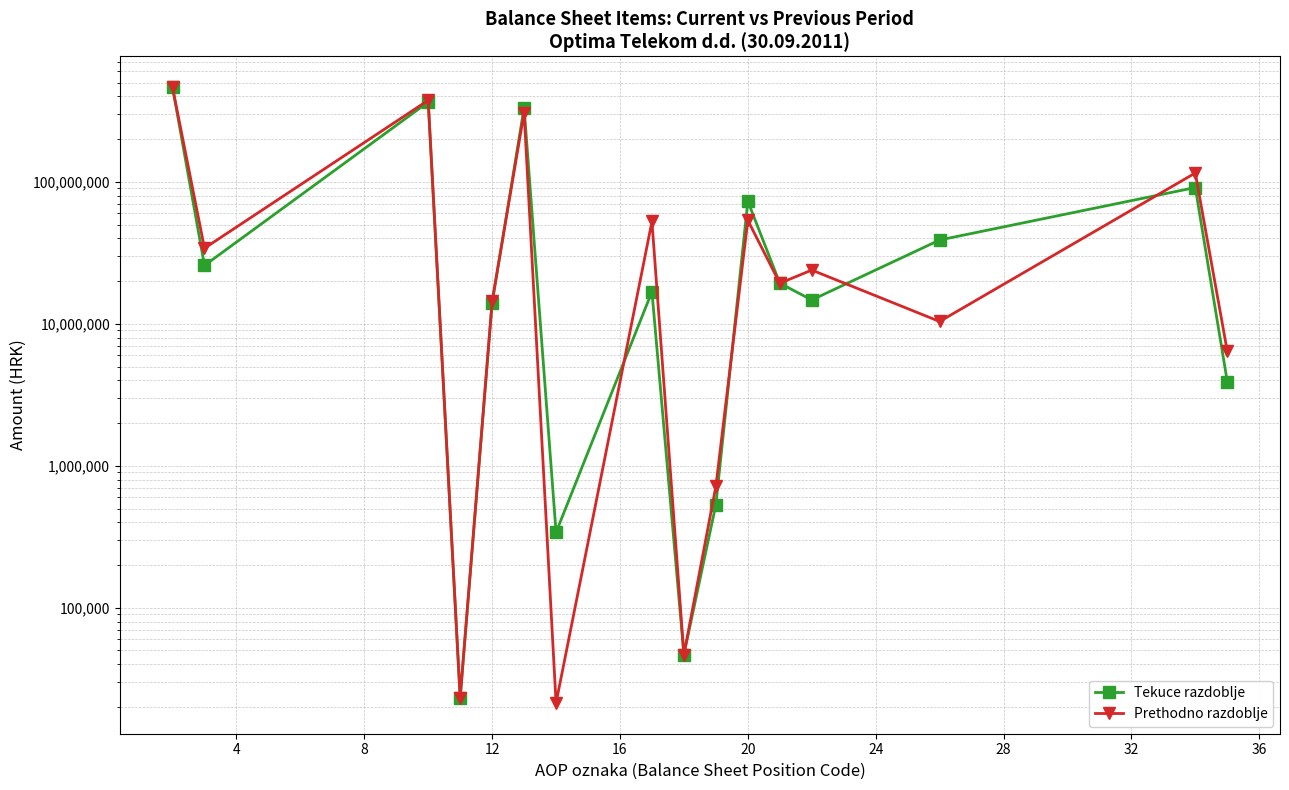

How many distinct data groups are displayed?

2